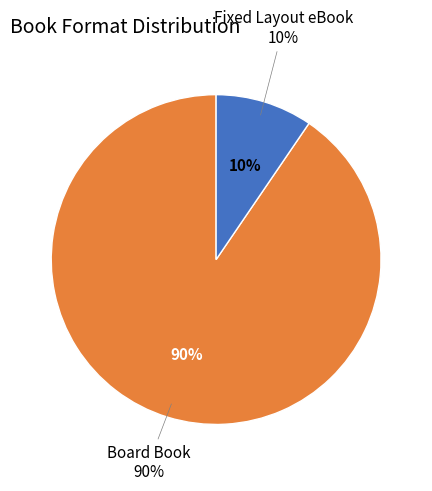

What is the largest slice in the pie chart?

Board Book